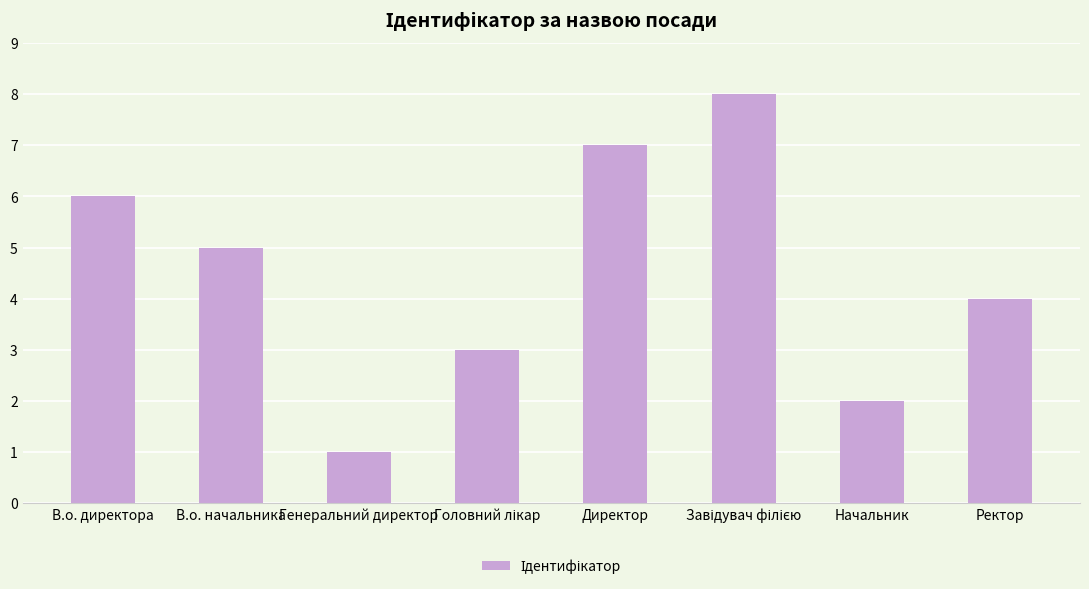

What is the value of the 5th bar from the left?

7